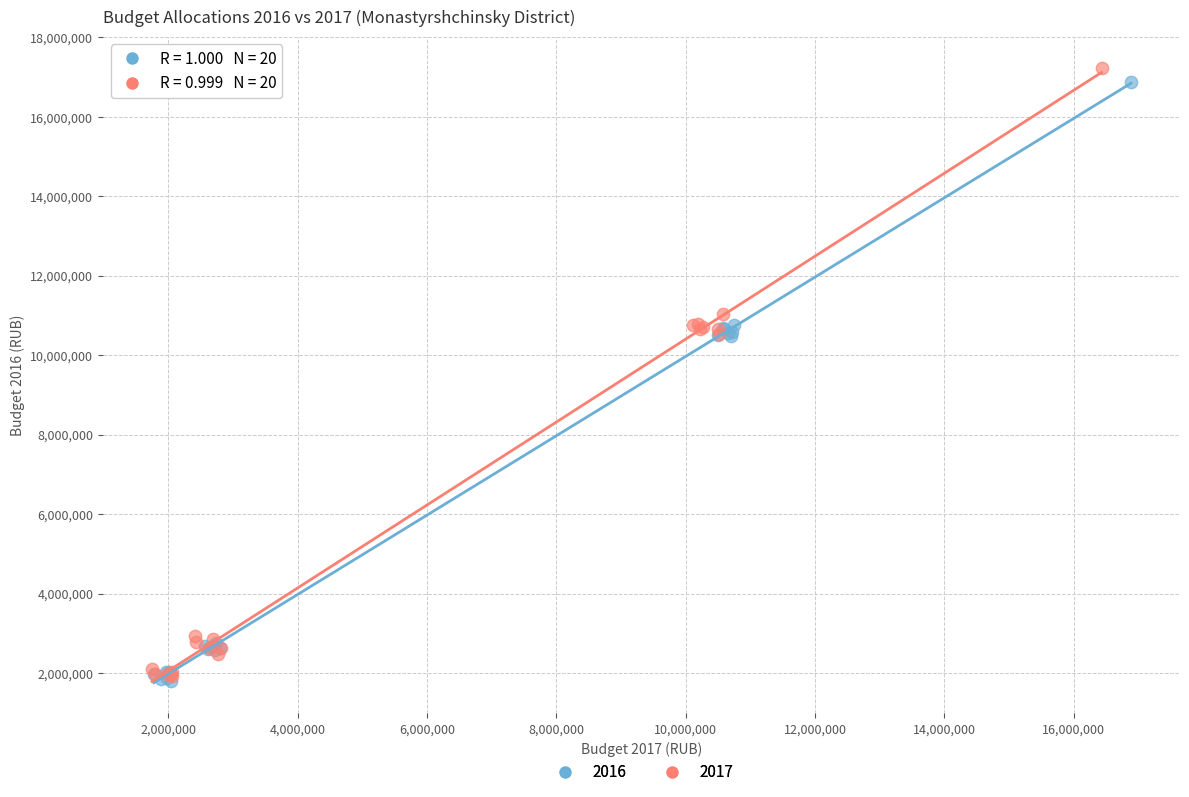

Which series has the widest spread of Y values?

2017